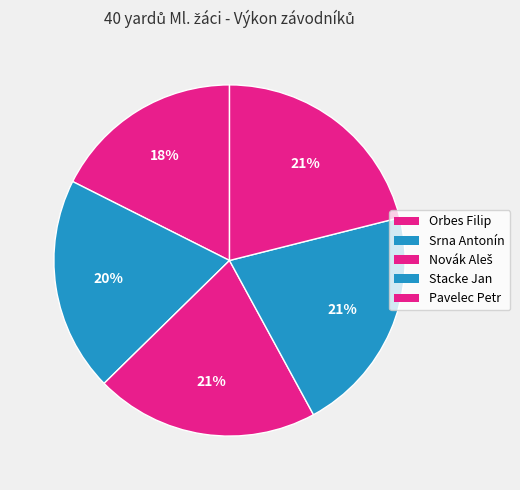

To the nearest percent, what percentage of the pie is Pavelec Petr?

21%